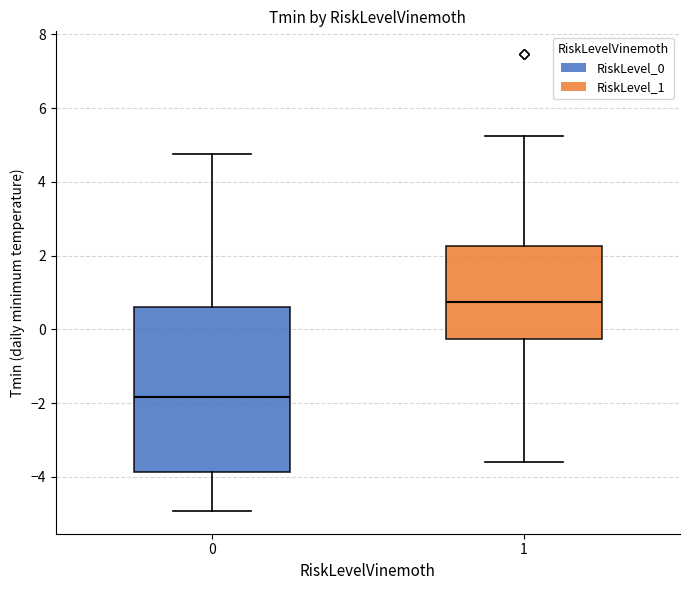

Reading left to right, read every box against the y-axis: the position of its median line, the range the box covers, and the ends of its whiskers. The values are not printed on the chart, so give them approximately, as read against the axis.

0: median -1.8, box -3.8 to 0.6, whiskers -5.0 to 4.8
1: median 0.8, box -0.2 to 2.2, whiskers -3.6 to 5.2